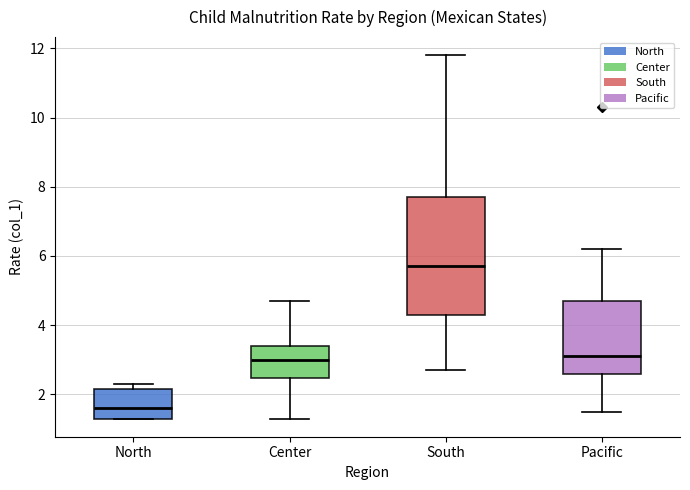

Which box has the lowest median line?

North